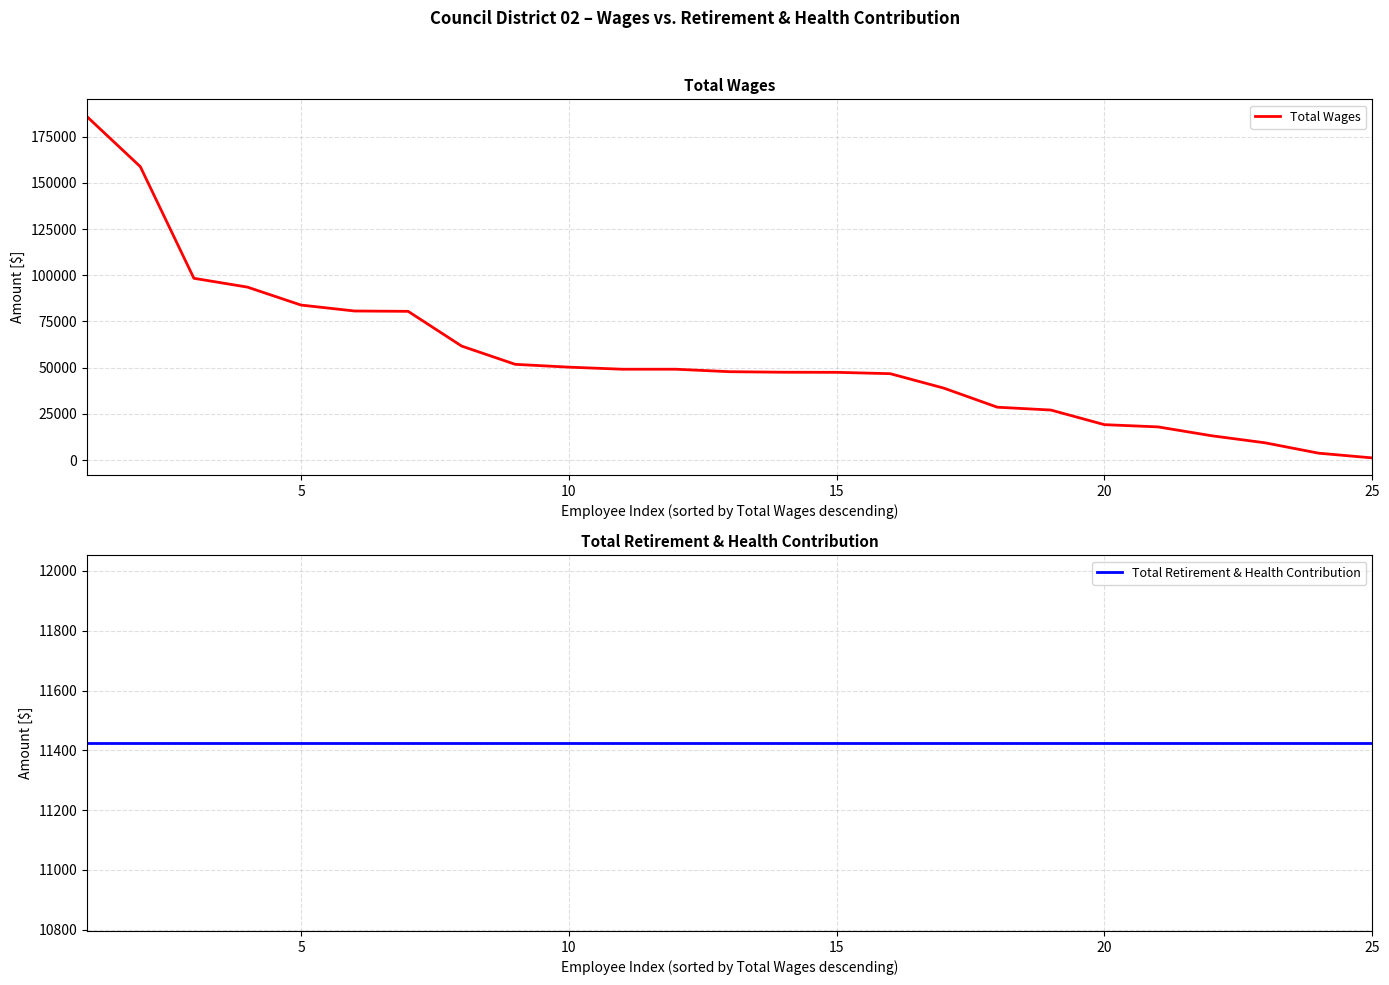

What are all the series names shown in the legend?

Total Wages, Total Retirement & Health Contribution